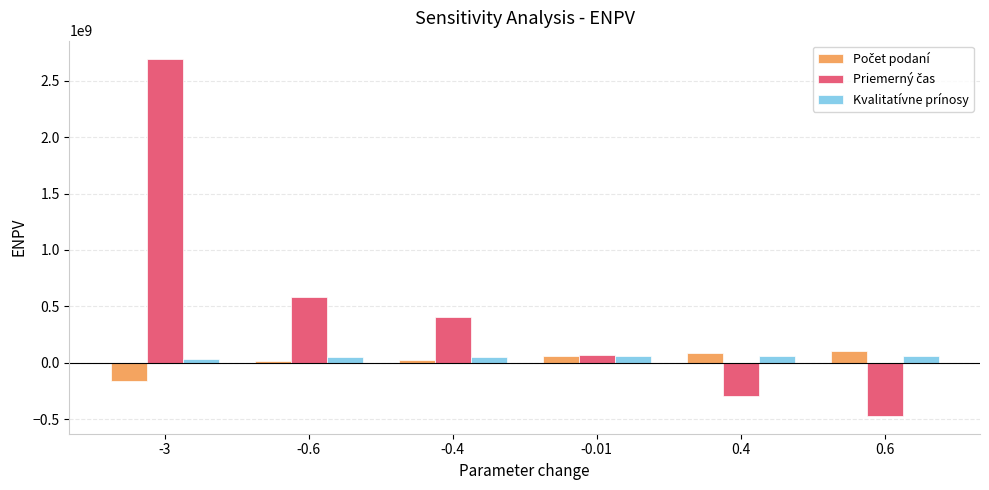

How many data points does each series have?

6